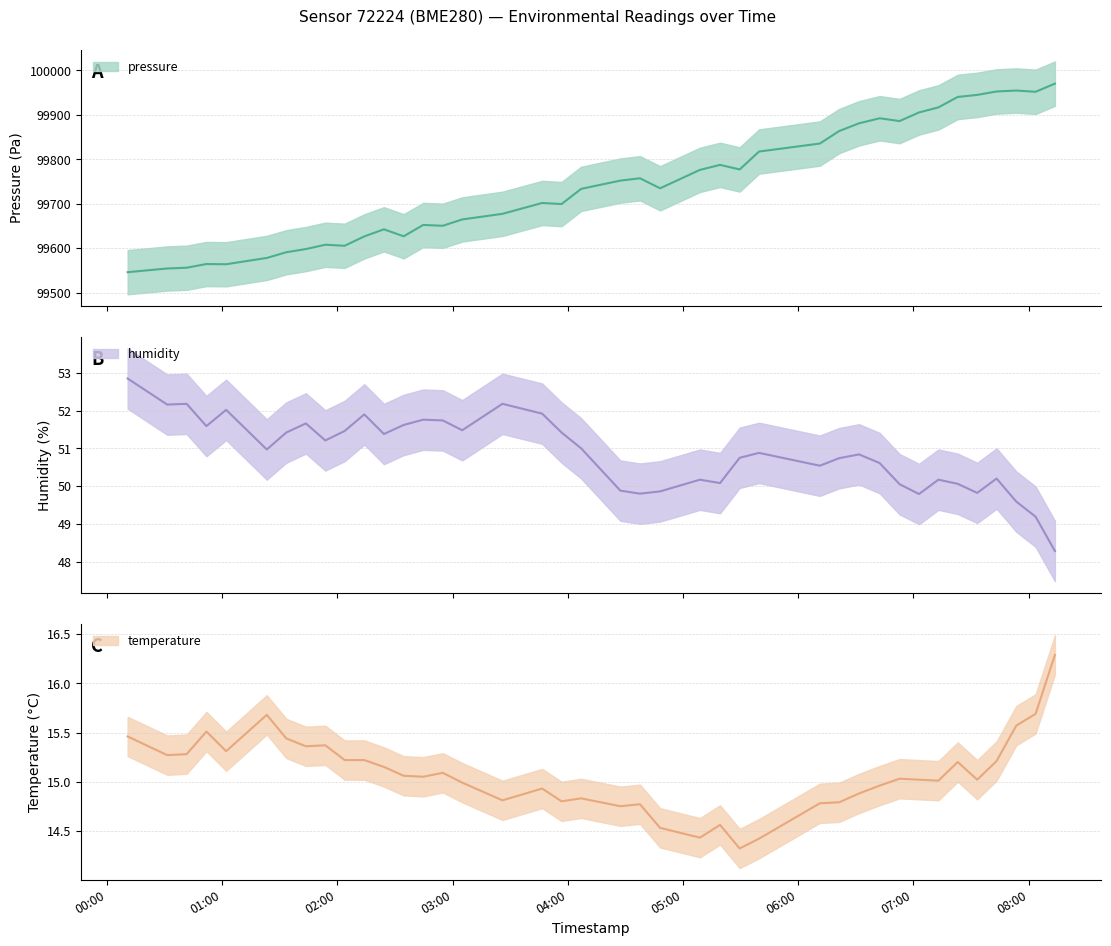

True or false: temperature has more than 0 points higher than both neighbors.

True